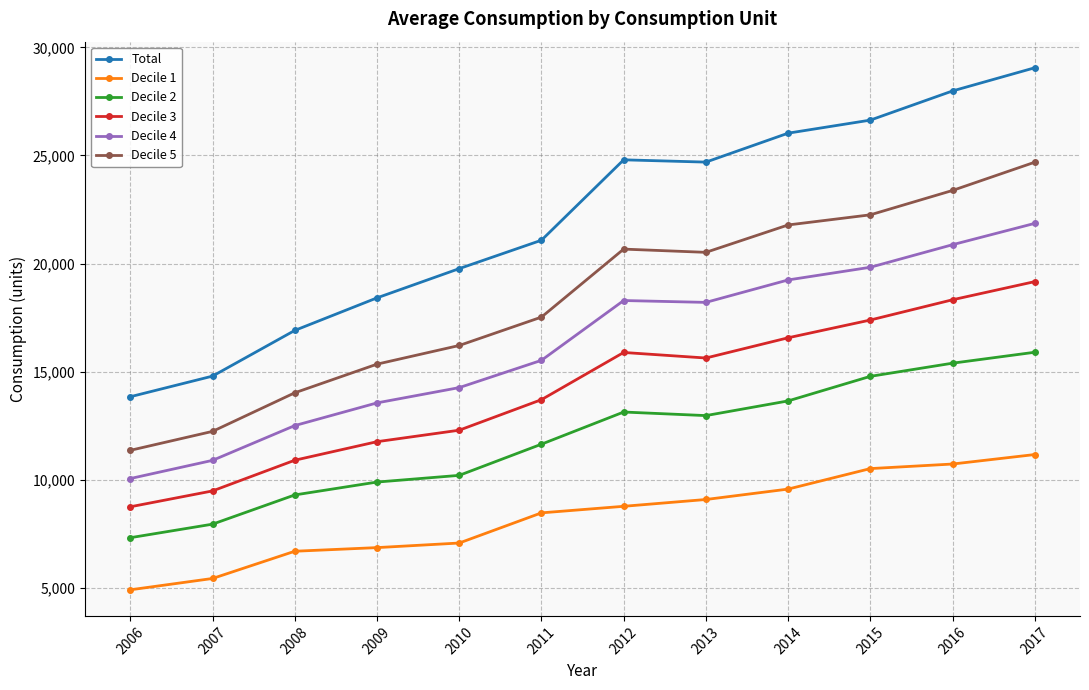

Rank the series by their maximum value, from lowest to highest.

Decile 1, Decile 2, Decile 3, Decile 4, Decile 5, Total